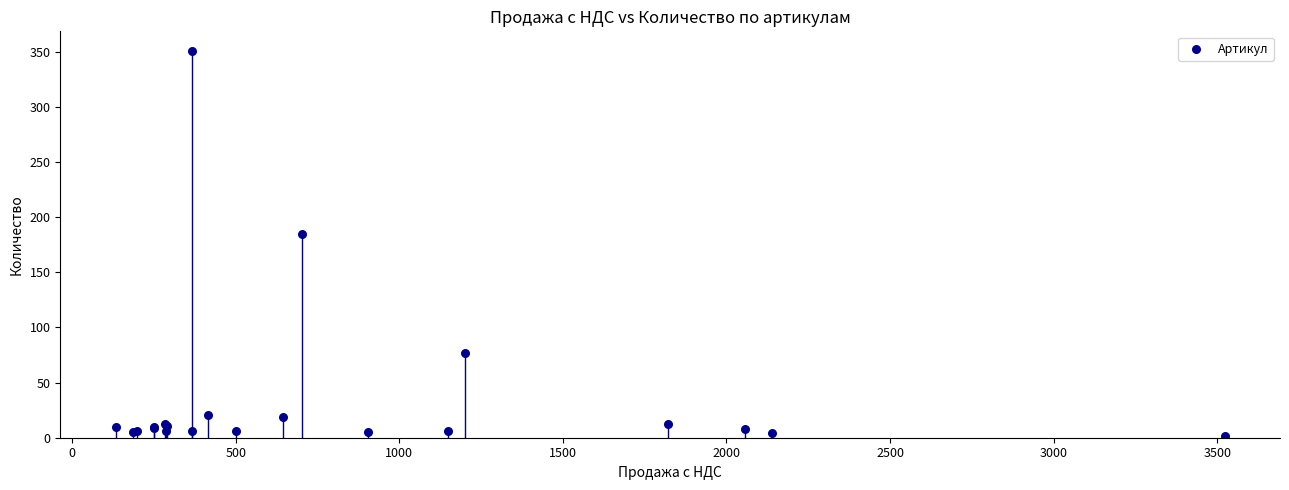

What Y value in the scatter plot is closest to 176?

185